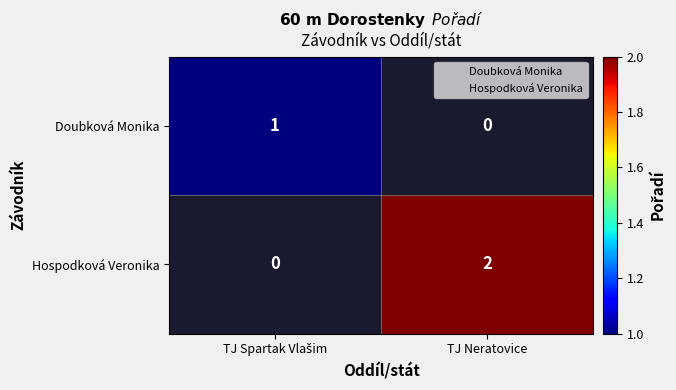

How many distinct data groups are displayed?

2